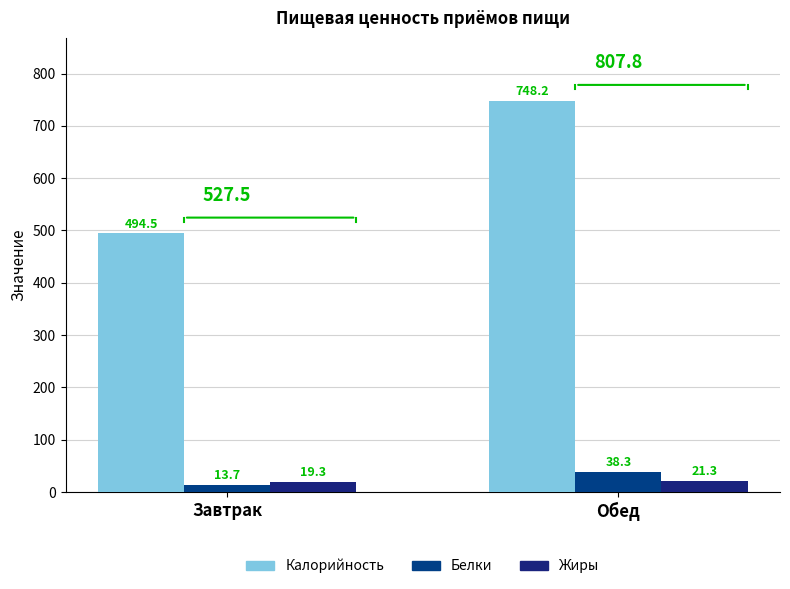

Which series has the largest total across all categories?

Калорийность